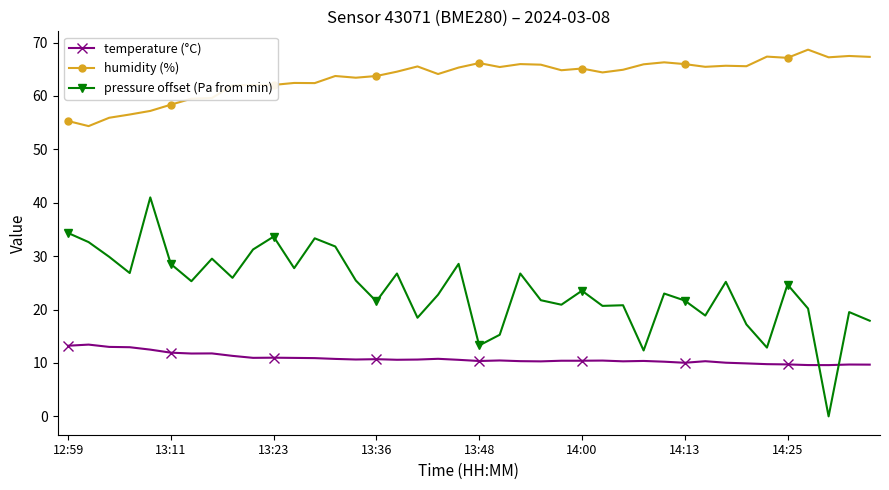

What is the difference between the maximum and minimum values in the humidity (%) series?

14.3